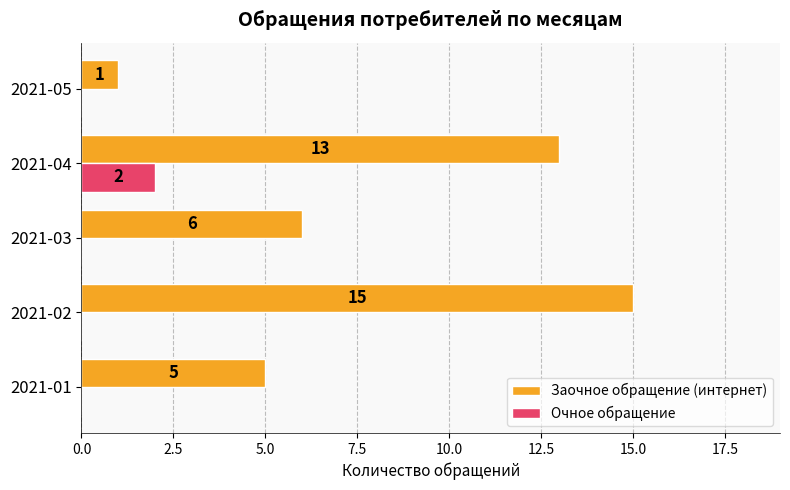

What is the maximum value for Заочное обращение (интернет)?

15